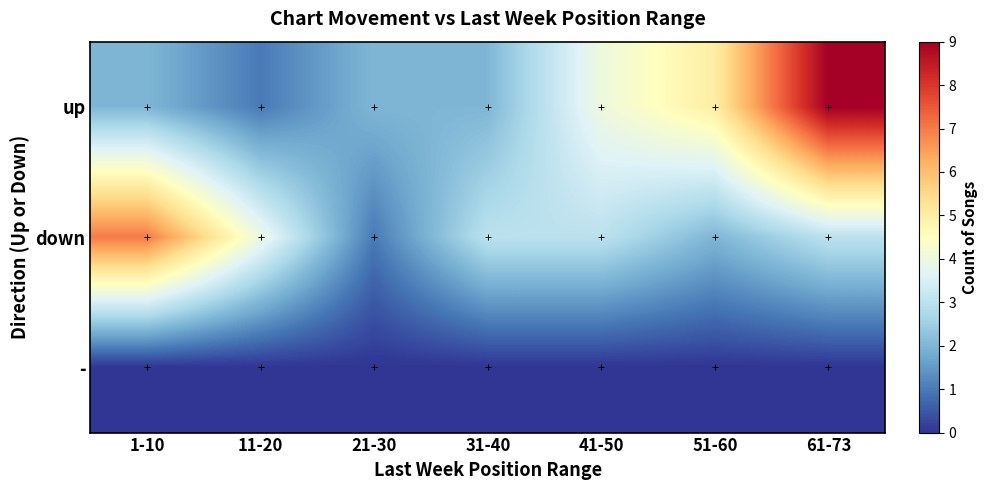

Reading right to left, extract all data points from this chart.

up: 61-73=9	51-60=5	41-50=4	31-40=2	21-30=2	11-20=1	1-10=2
down: 61-73=3	51-60=2	41-50=3	31-40=3	21-30=1	11-20=4	1-10=7
-: 61-73=0	51-60=0	41-50=0	31-40=0	21-30=0	11-20=0	1-10=0